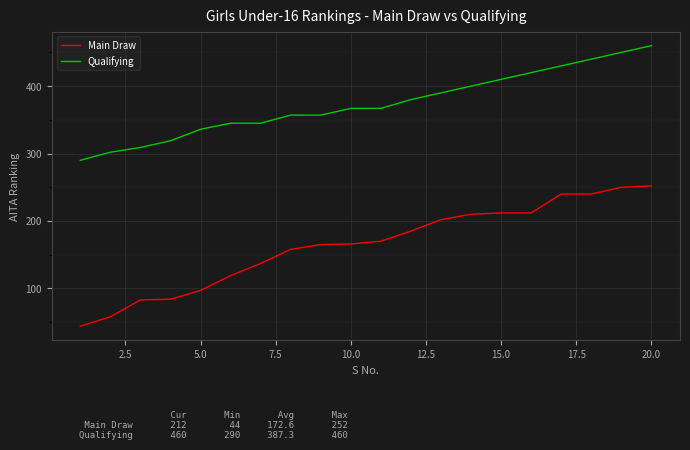

How many values in the Qualifying series are below 367?

9